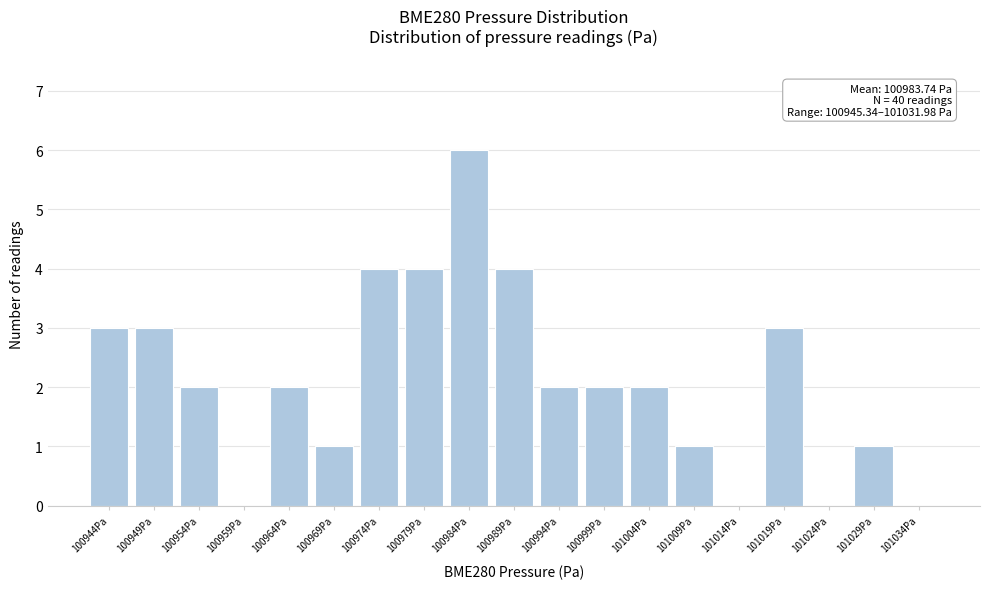

Reading right to left, list all the values displayed in this chart.

101034Pa=0	101029Pa=1	101024Pa=0	101019Pa=3	101014Pa=0	101009Pa=1	101004Pa=2	100999Pa=2	100994Pa=2	100989Pa=4	100984Pa=6	100979Pa=4	100974Pa=4	100969Pa=1	100964Pa=2	100959Pa=0	100954Pa=2	100949Pa=3	100944Pa=3